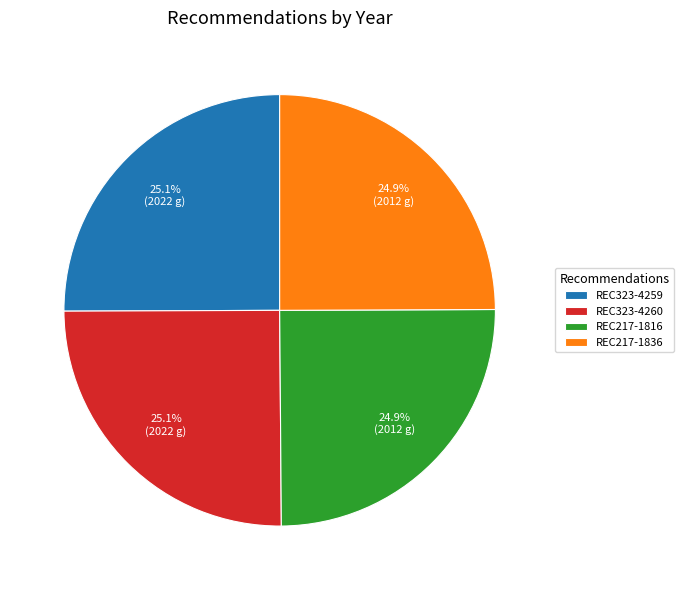

Is there a majority slice in this chart?

No